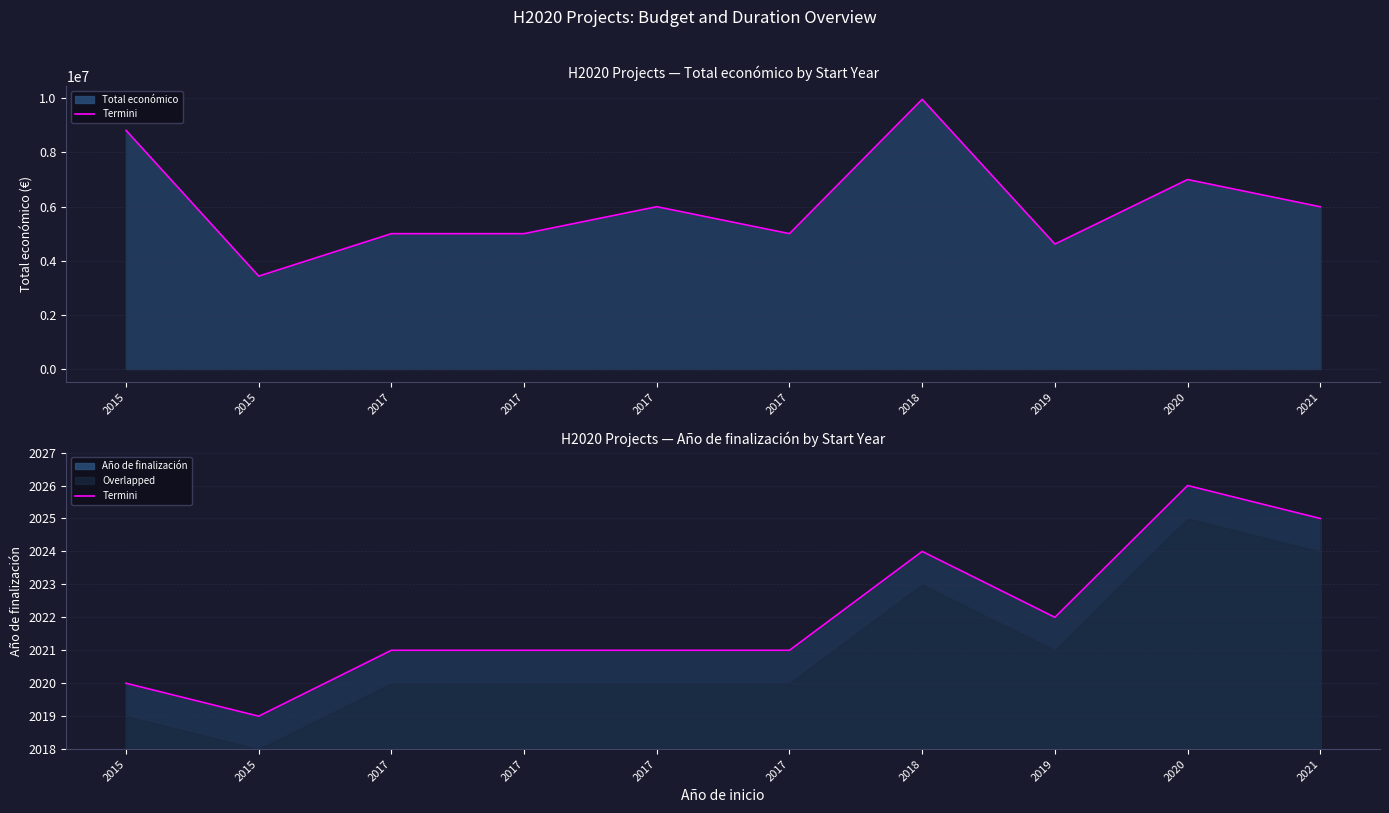

How many interior local peaks (higher than both neighbors) does the data have?

2